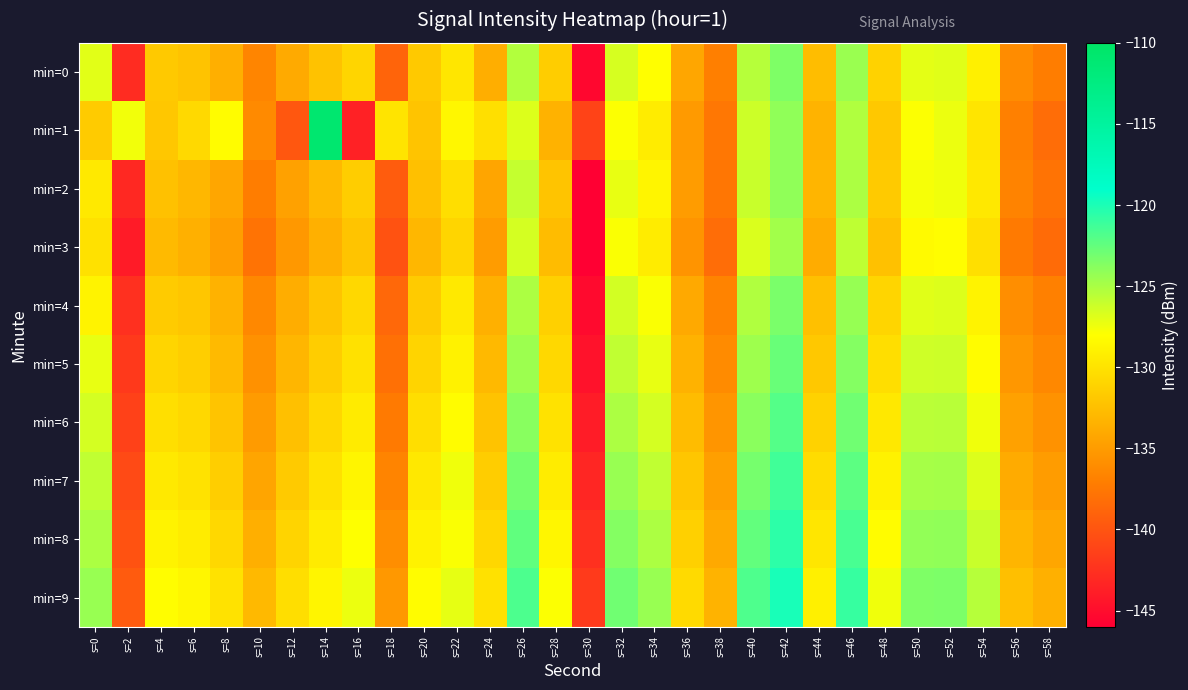

Between s=18 and s=8, which is larger?

s=8